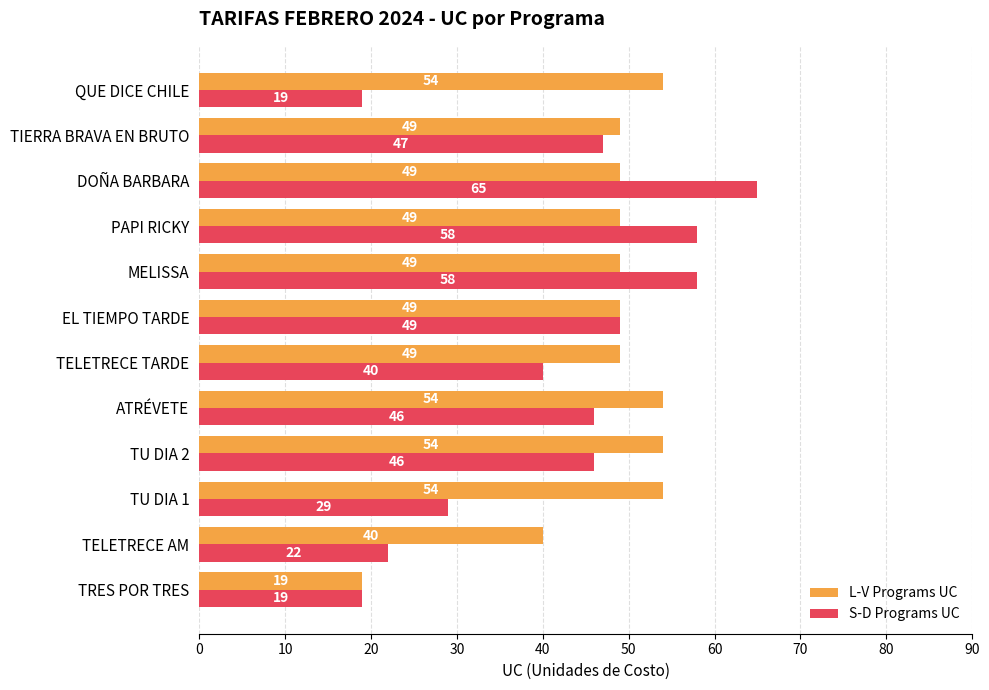

Is the value of S-D Programs UC at PAPI RICKY greater than the value of L-V Programs UC at EL TIEMPO TARDE?

Yes